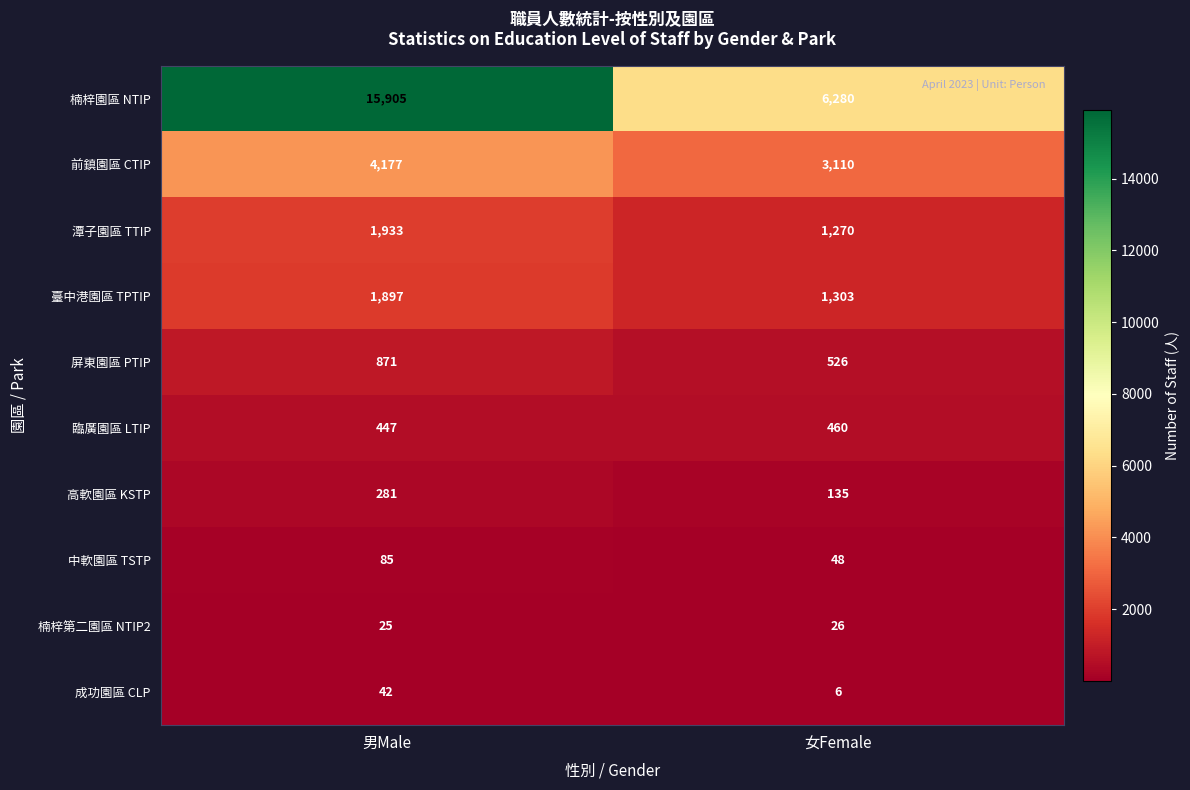

Between 男Male and 女Female, which series saw the biggest shift?

楠梓園區 NTIP